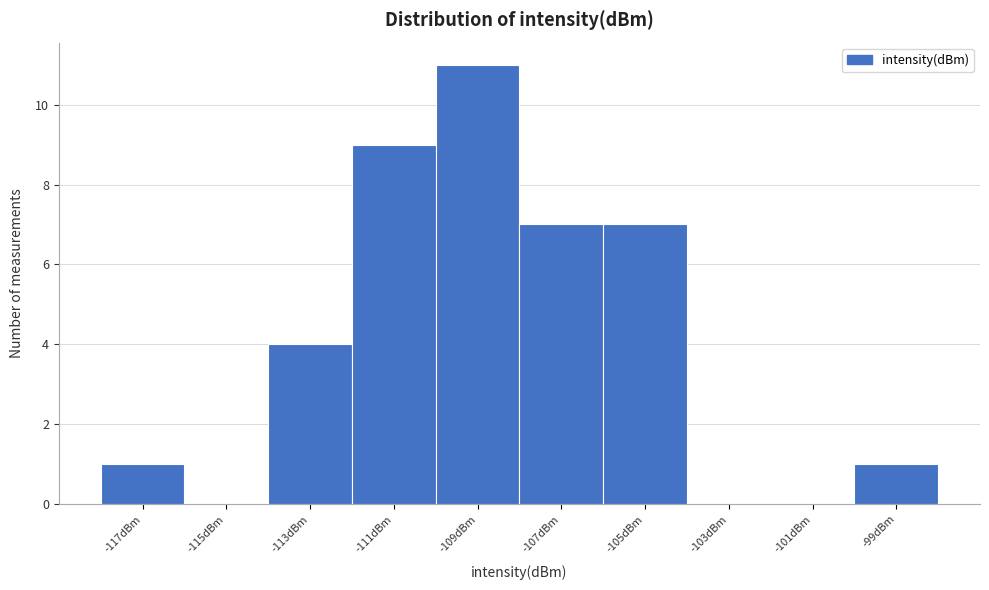

How tall is the bar that spans -100 to -98 on the x-axis? The values are not printed on the chart, so give them approximately, as read against the axis.

1